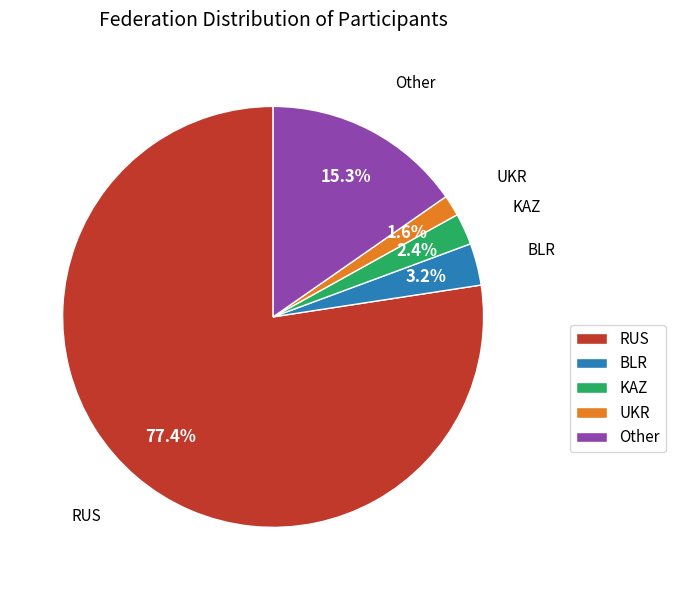

To the nearest percent, what is the difference between the largest and smallest slice percentages?

76%